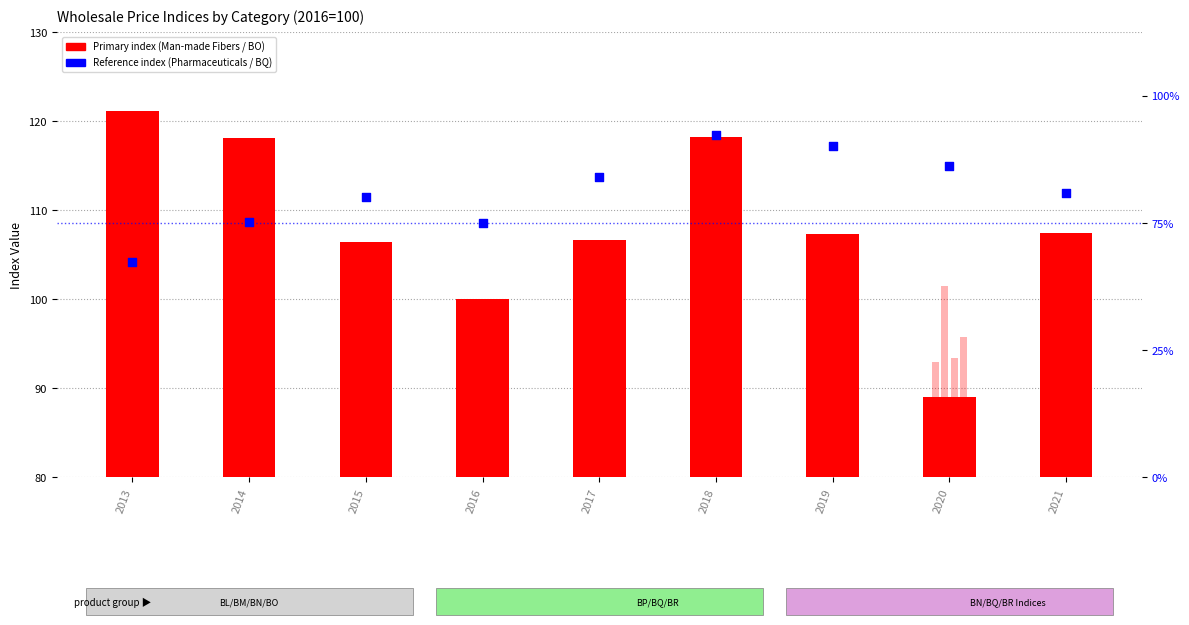

Which series contains the highest Y value?

BO (Man-made Fibers)